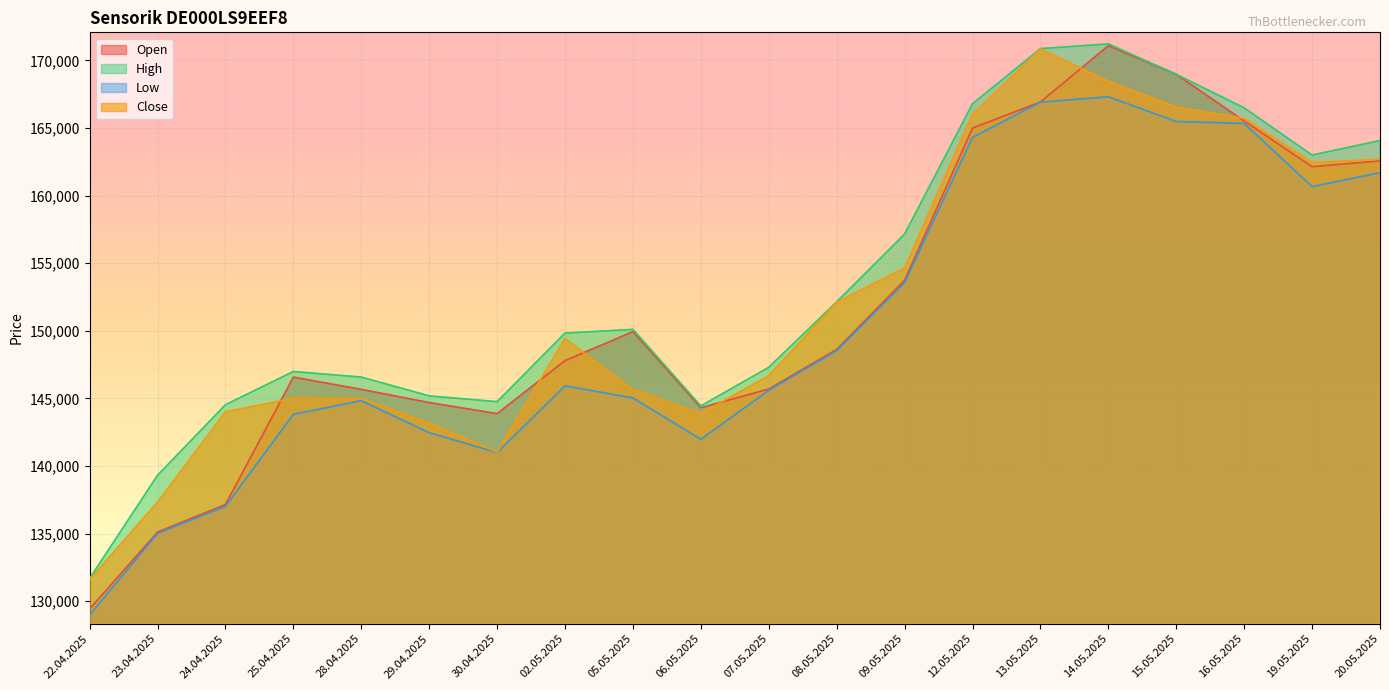

At which label does Low first exceed 145923?

08.05.2025